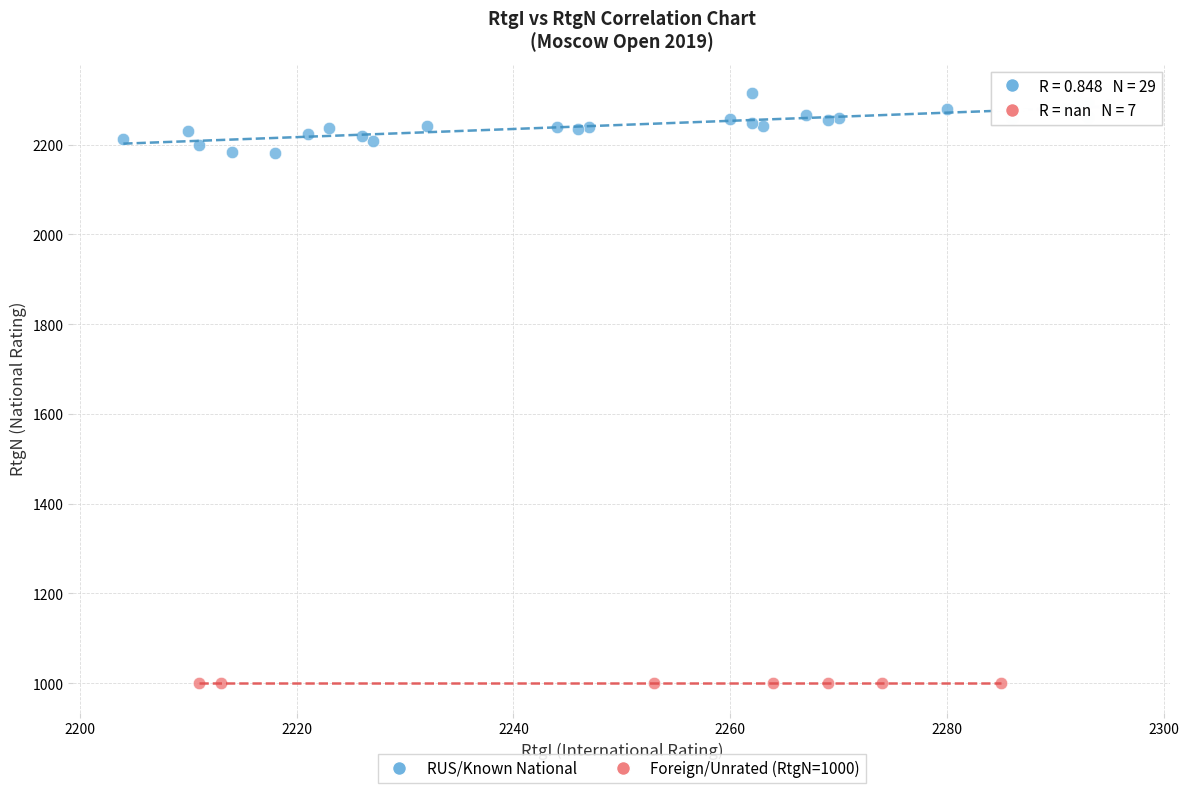

Which series contains the lowest Y value?

Foreign/Unrated (RtgN=1000)